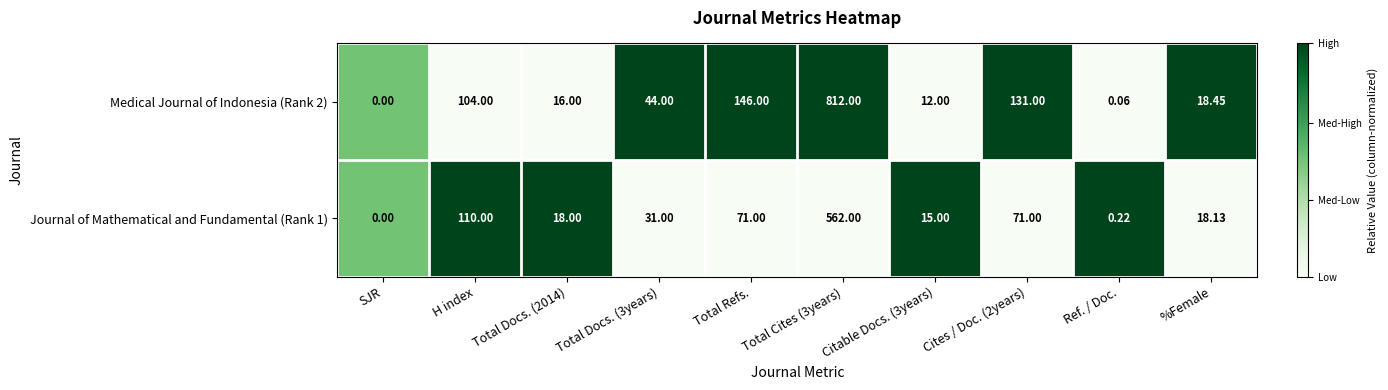

At which label does Medical Journal of Indonesia (Rank 2) first exceed 44?

H index